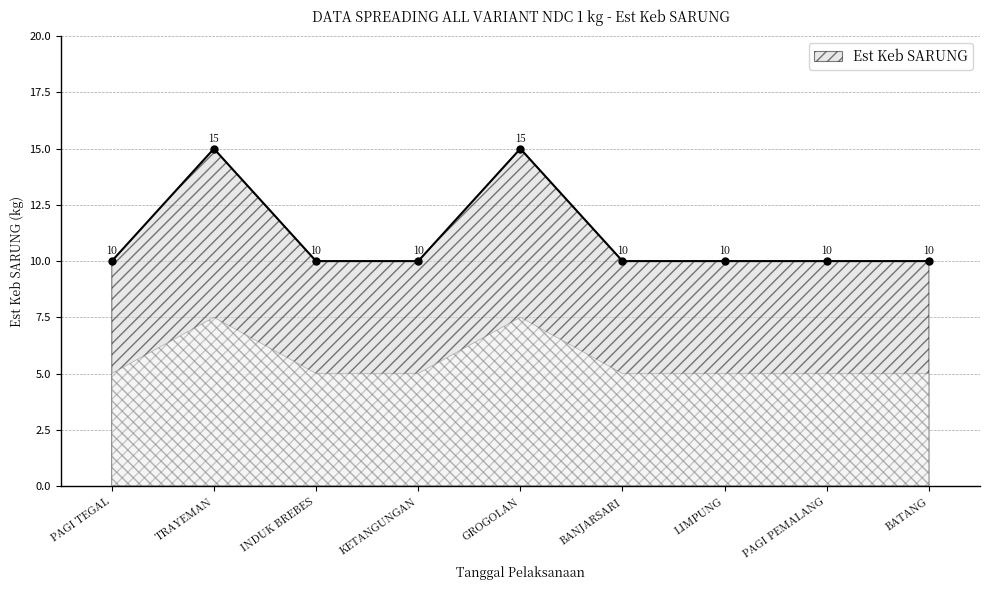

How many interior local peaks (higher than both neighbors) does the data have?

2